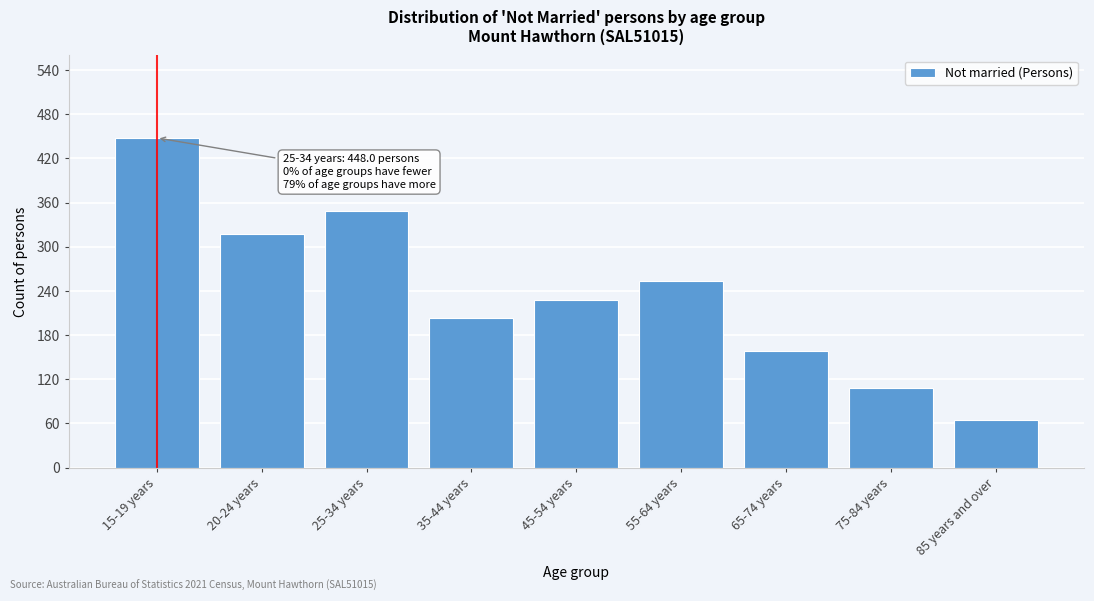

Reading right to left, what are all the values shown in this chart?

85 years and over=65	75-84 years=108	65-74 years=158	55-64 years=254	45-54 years=228	35-44 years=203	25-34 years=348	20-24 years=318	15-19 years=448